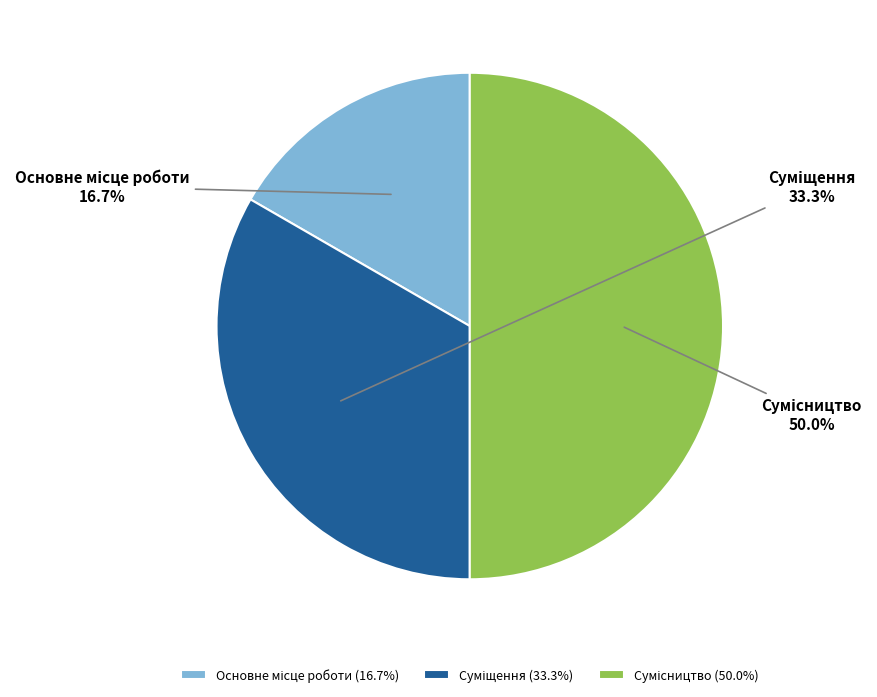

Count the number of slices in the pie.

3